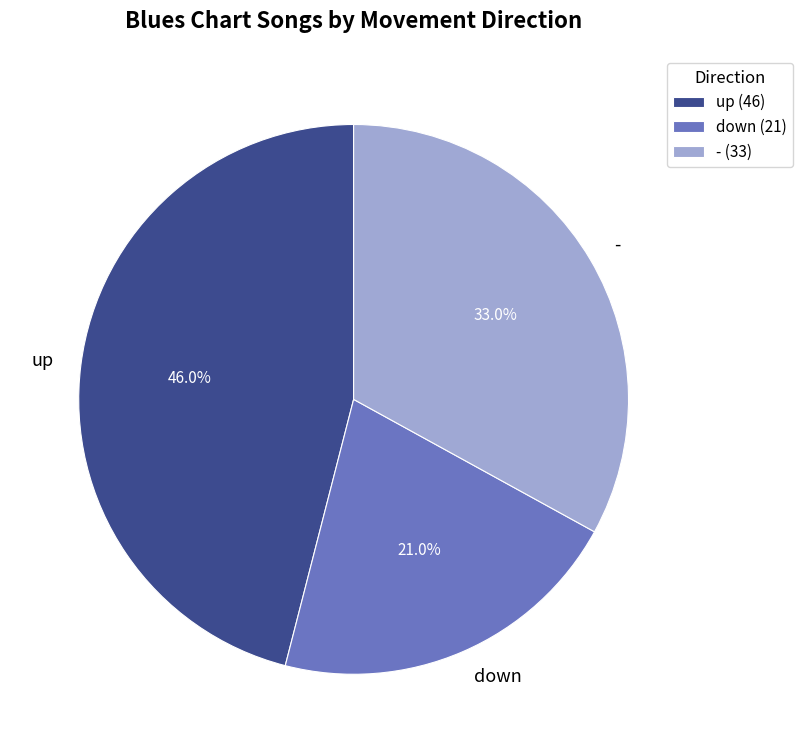

Which has a higher value, down or up?

up